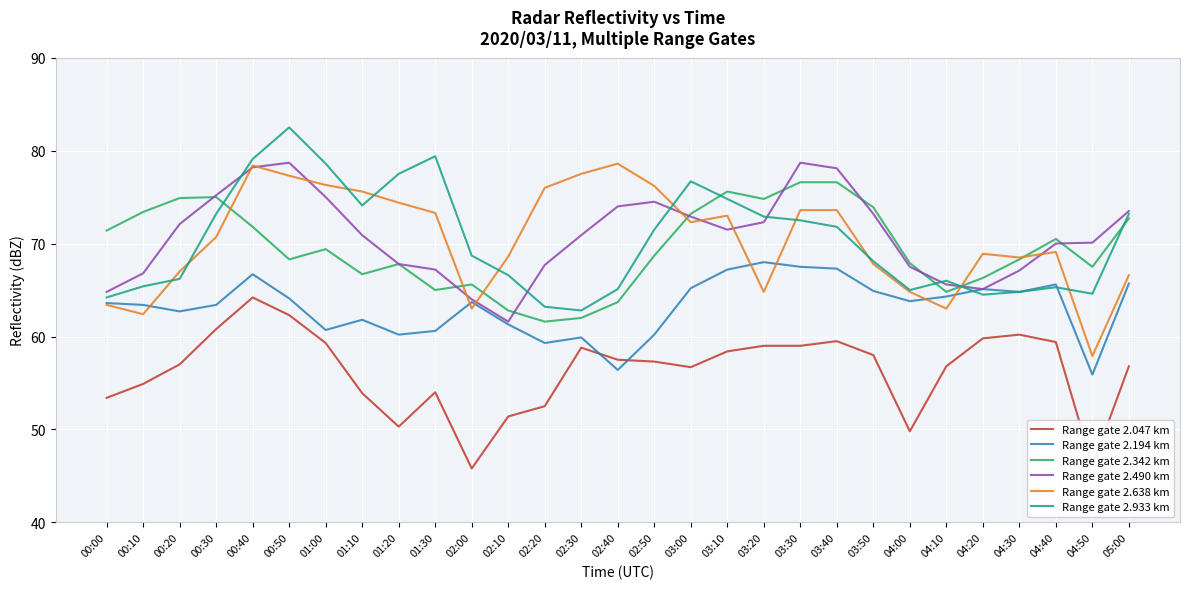

At which category does Range gate 2.933 km reach its first local peak?

00:50